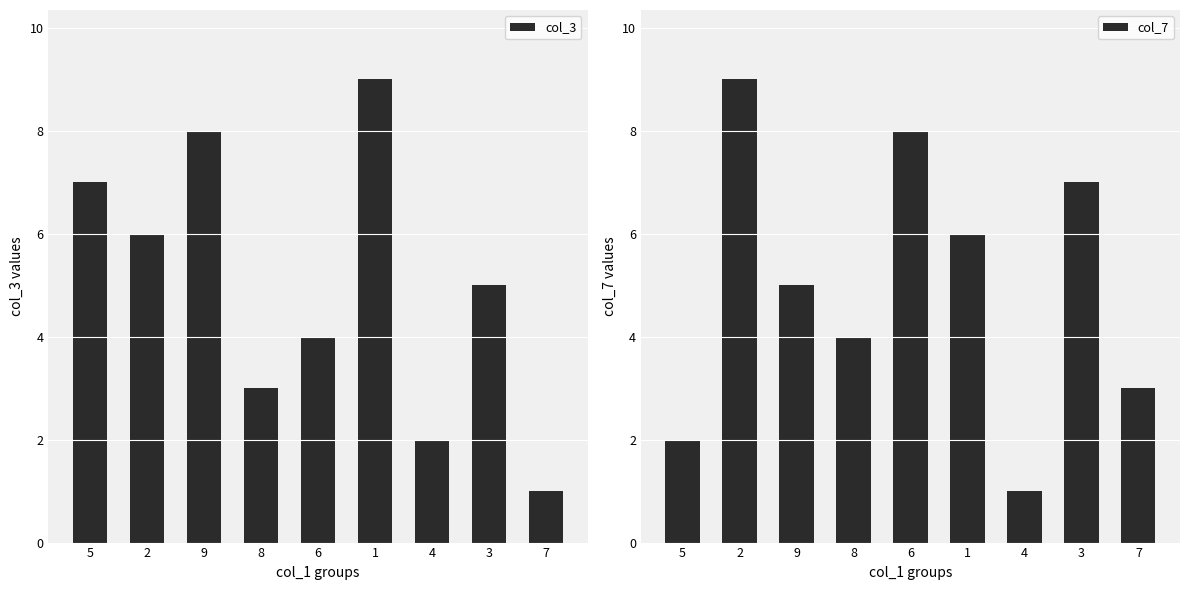

What value does the col_3 series have at 5?

7